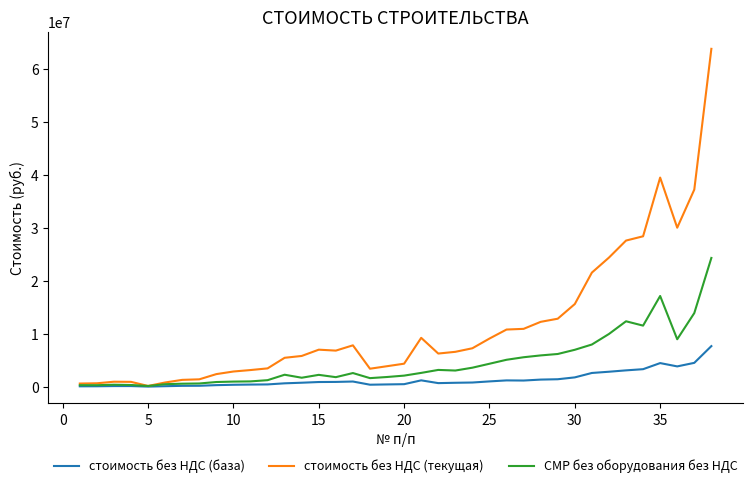

Which series has the largest total across all categories?

стоимость без НДС (текущая)